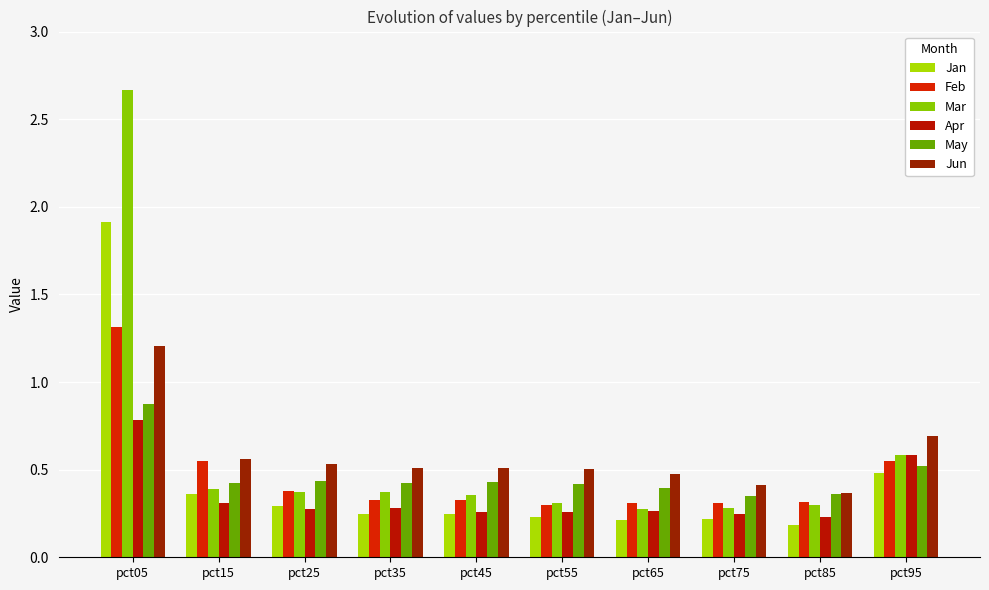

What is the sum of the May values at pct35 and pct85?

0.8